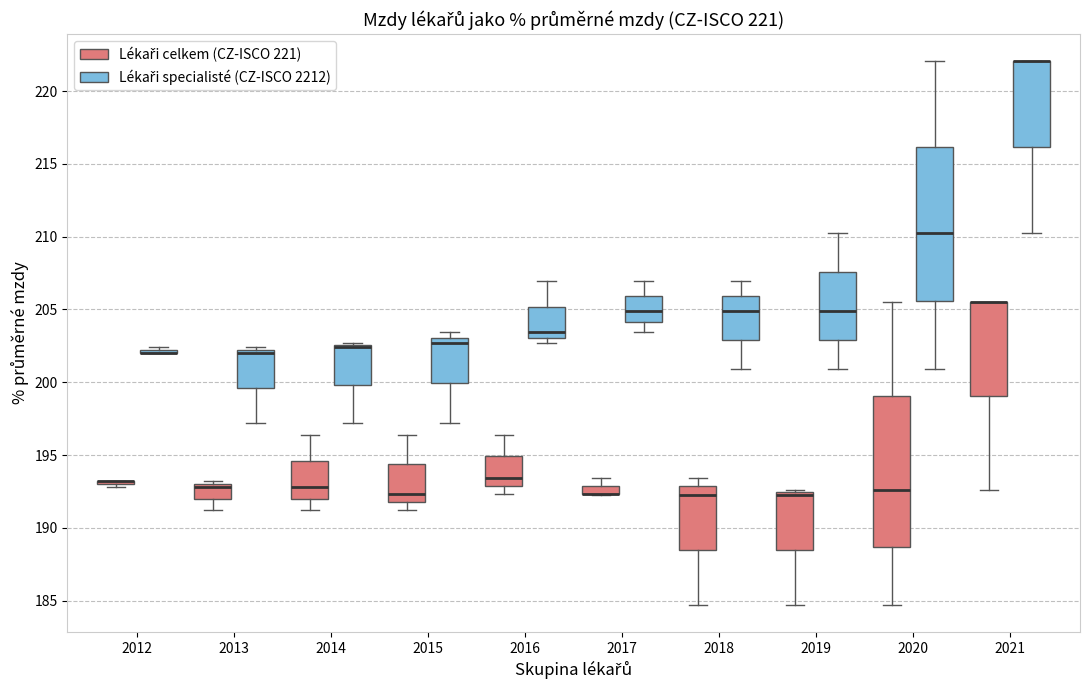

Where does the lower whisker of the box for 2019 (Lékaři specialisté (CZ-ISCO 2212)) end on the y-axis? The values are not printed on the chart, so give them approximately, as read against the axis.

201.0